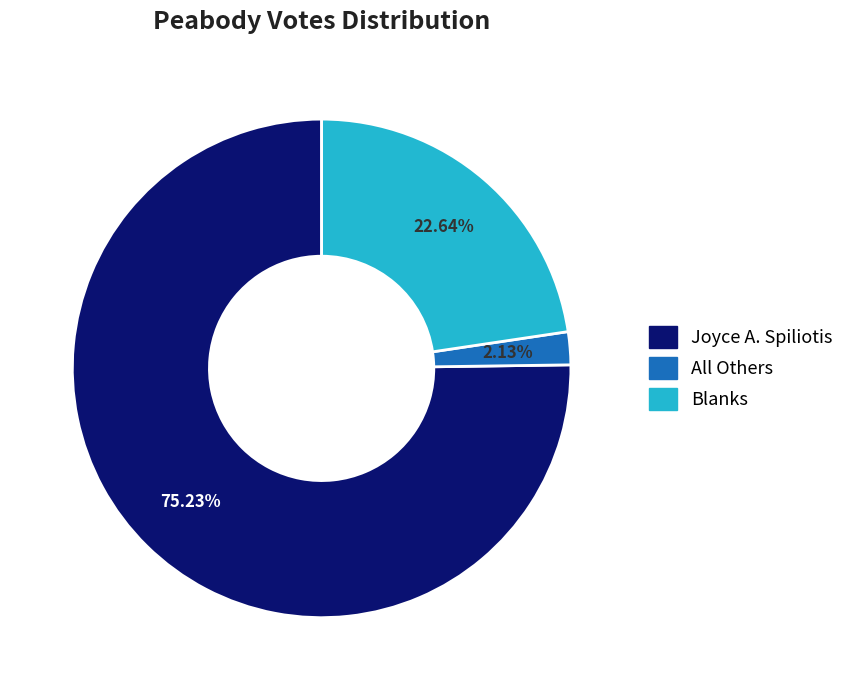

To the nearest percent, what is the average slice percentage?

33%